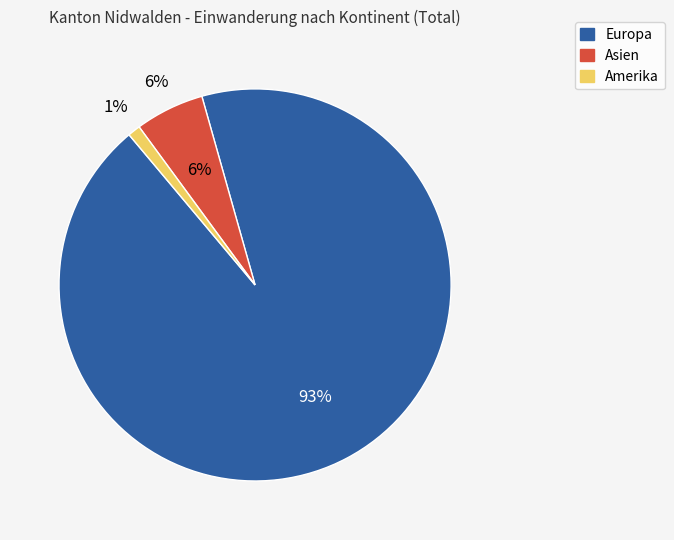

Count the number of slices in the pie.

3